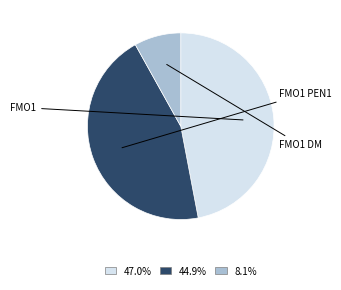

Is there any slice that represents more than half of the pie?

No